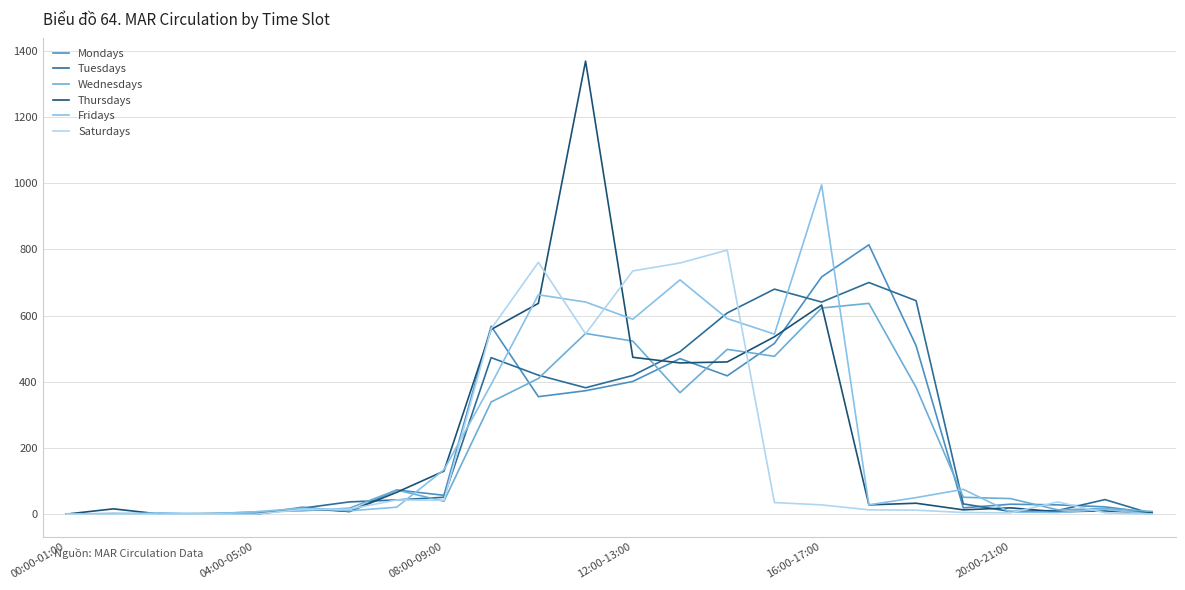

Does the chart have visible grid lines?

Yes